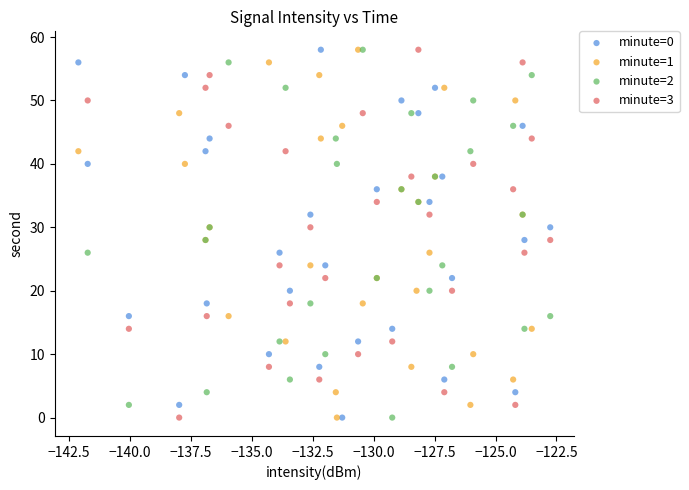

What are all the series names shown in the legend?

minute=0, minute=1, minute=2, minute=3